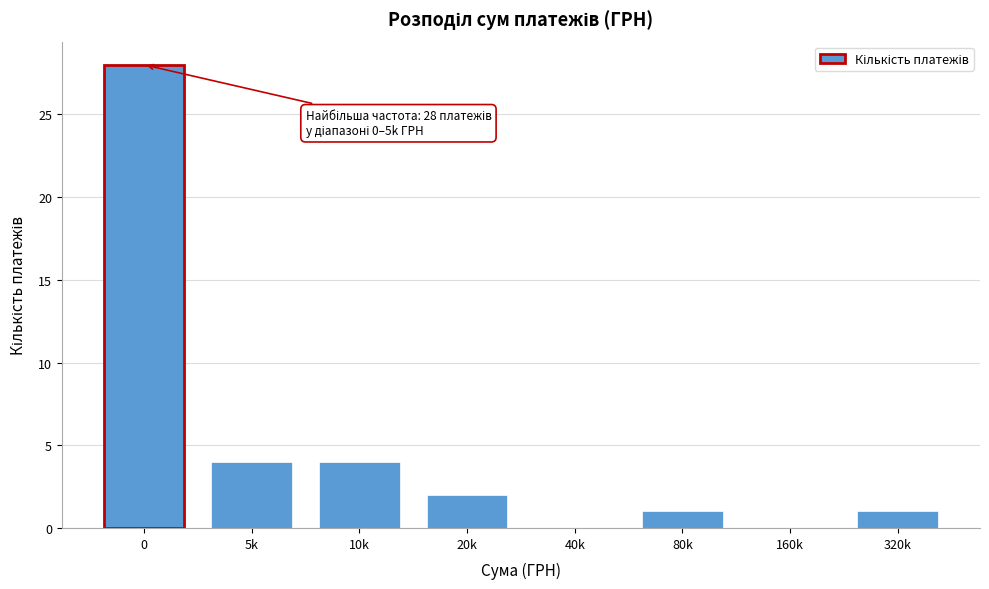

Reading left to right, extract all data points from this chart.

0=28	5k=4	10k=4	20k=2	40k=0	80k=1	160k=0	320k=1